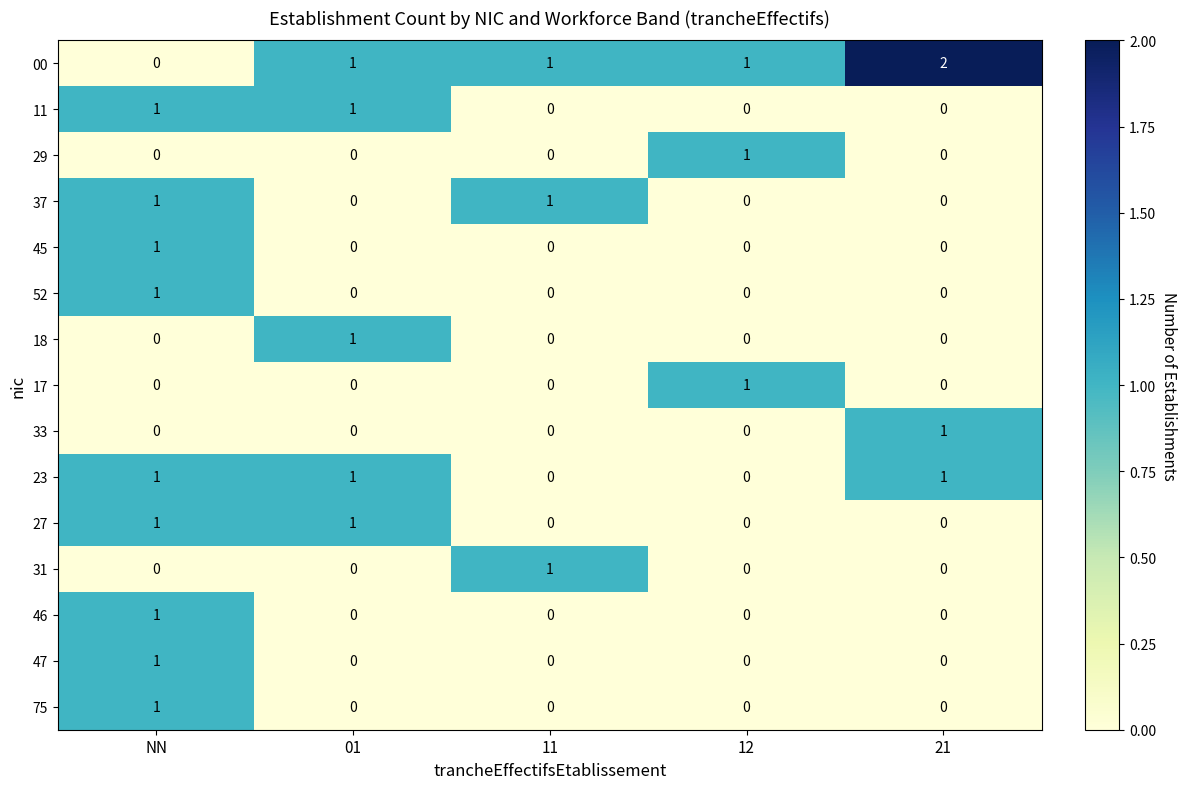

What is the total value across all series at NN?

9